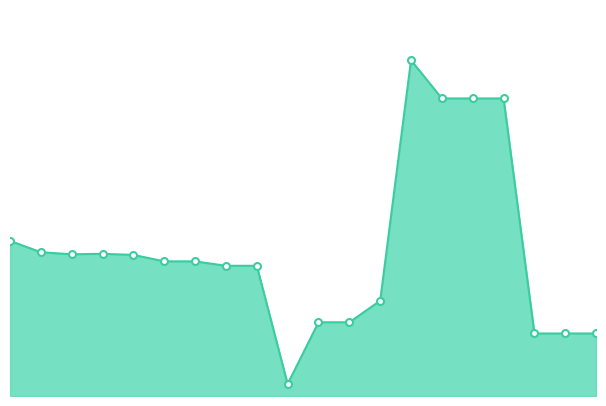

What is the difference between the maximum and minimum values?

442424138